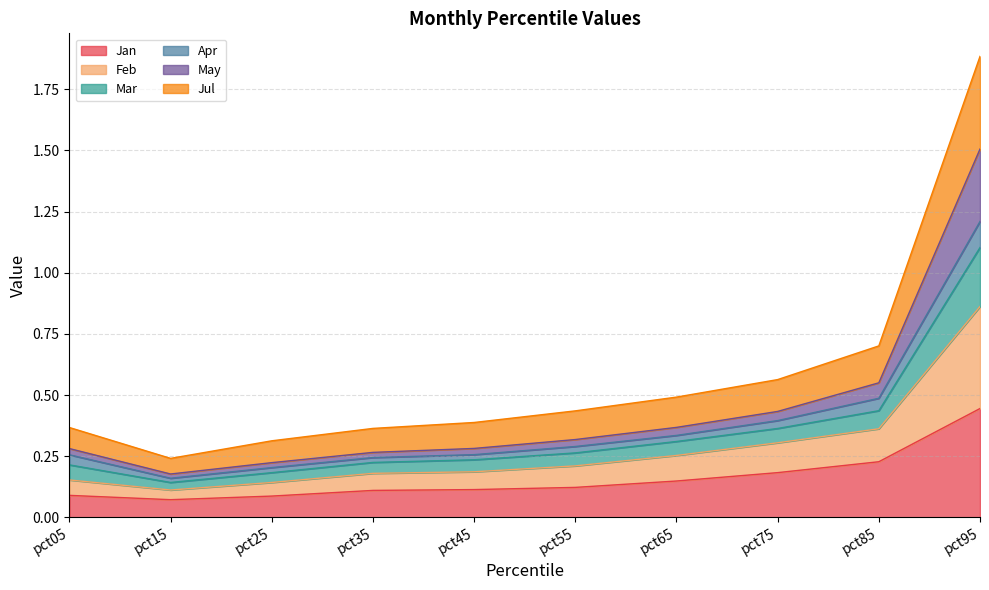

How many data points does each series have?

10